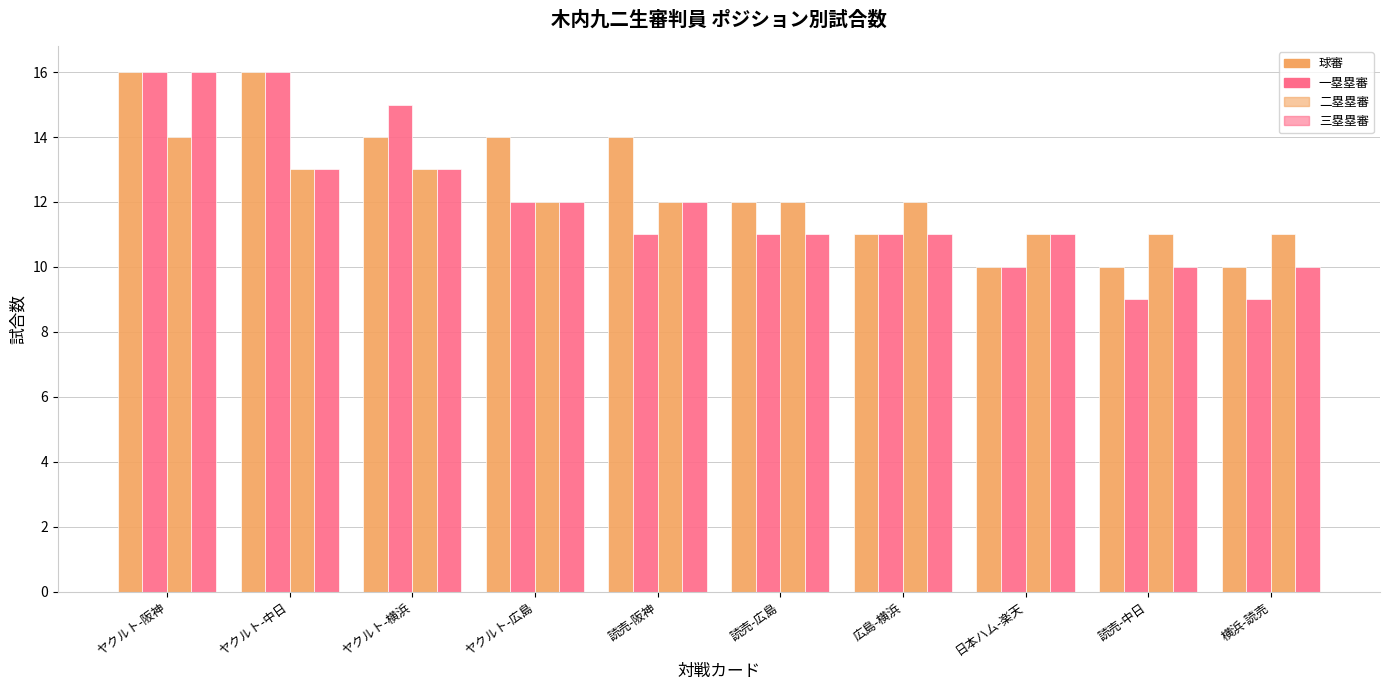

What position from the right is 横浜-読売?

1